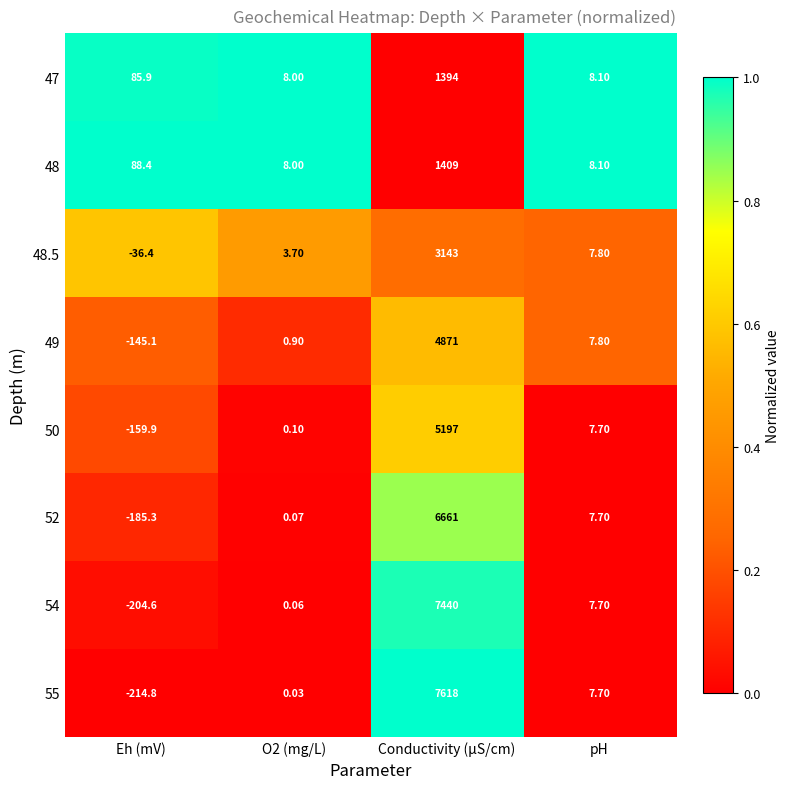

How many values in the 48 series are below 88?

2